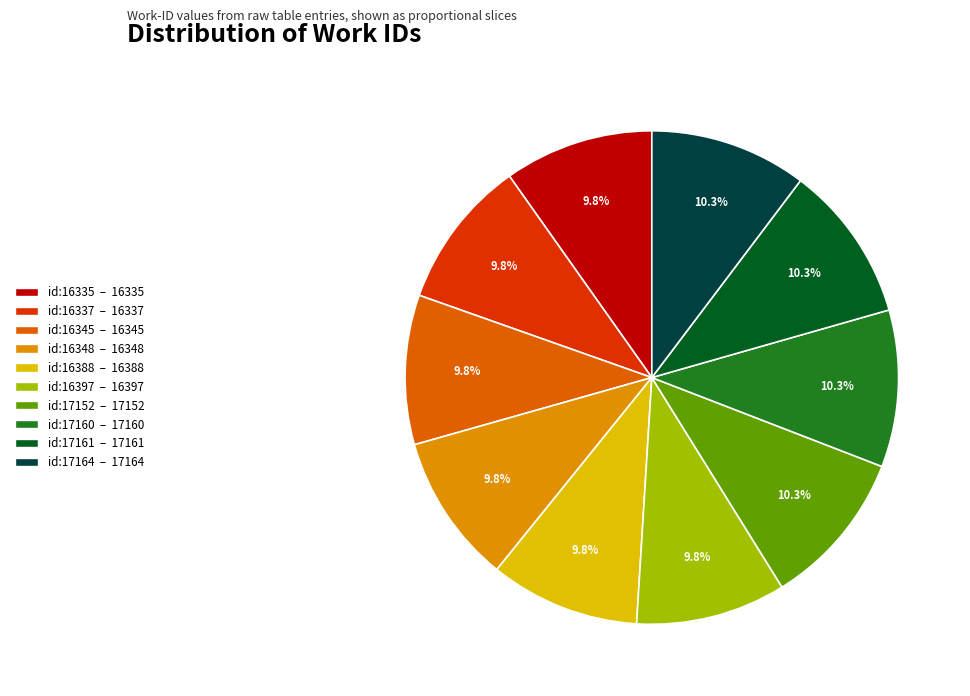

Does any single category account for the majority?

No